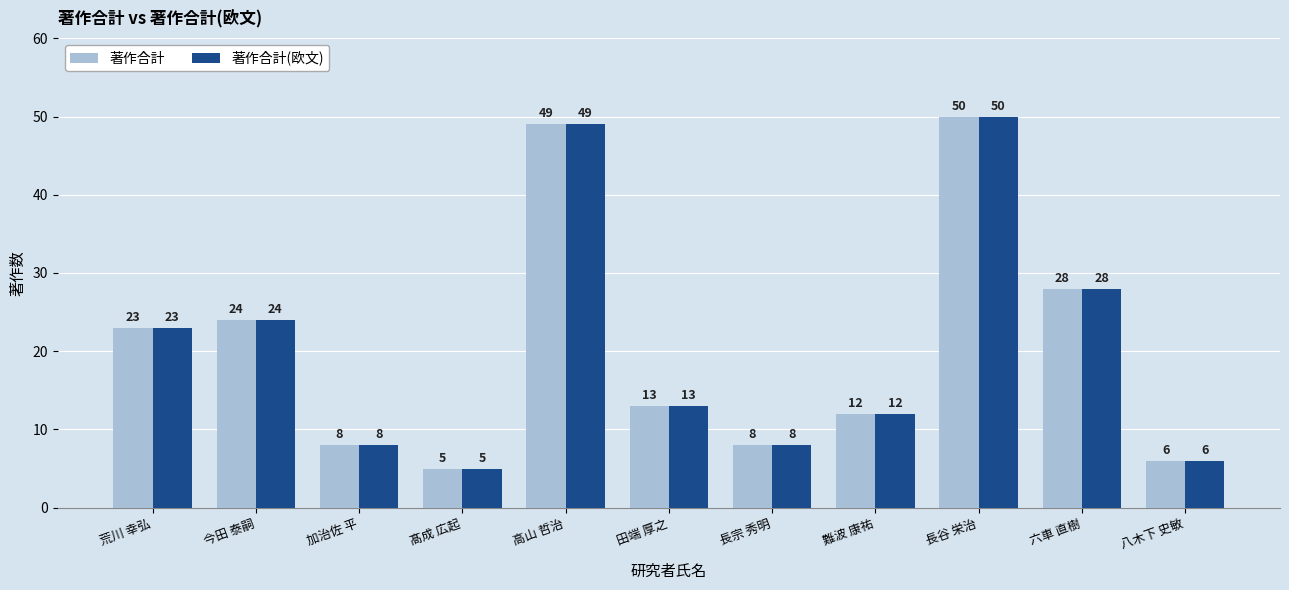

What is the label of the 11th bar from the left?

八木下 史敏